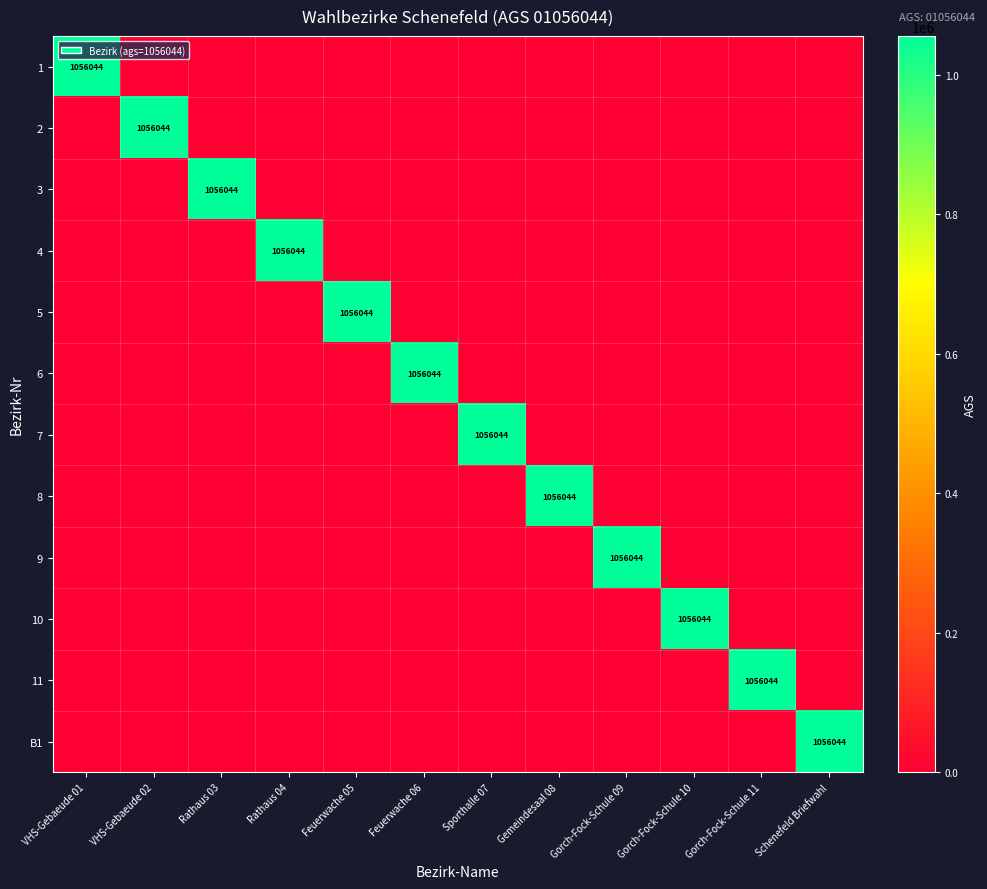

List the series in order of their peak value, lowest first.

1, 2, 3, 4, 5, 6, 7, 8, 9, 10, 11, B1